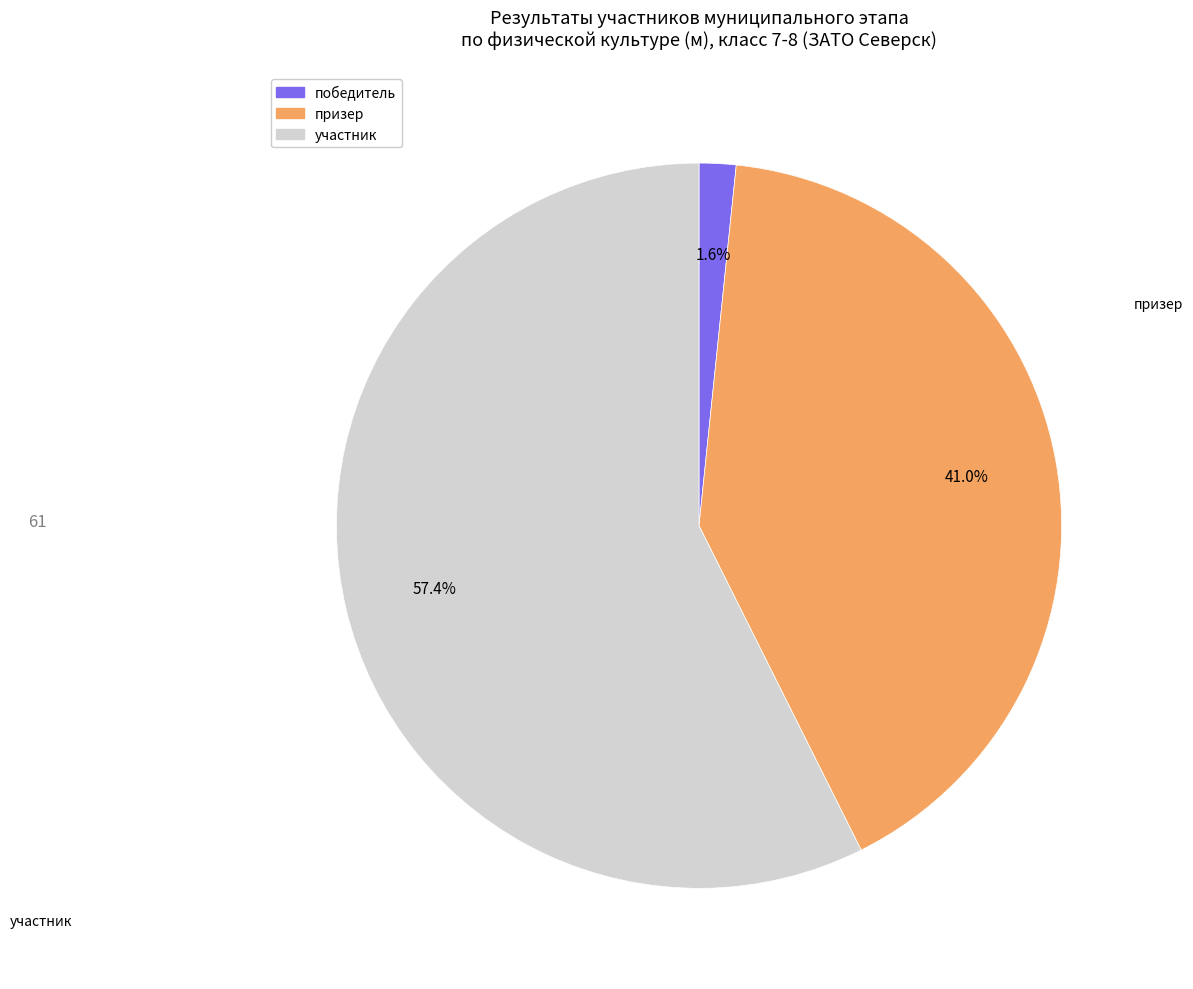

To the nearest percent, what percentage of the pie is победитель?

2%